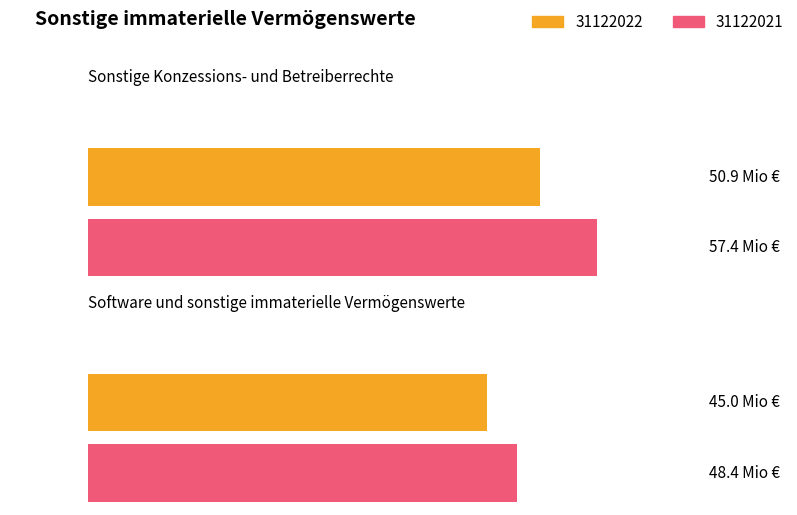

Count the number of categories in the chart.

2